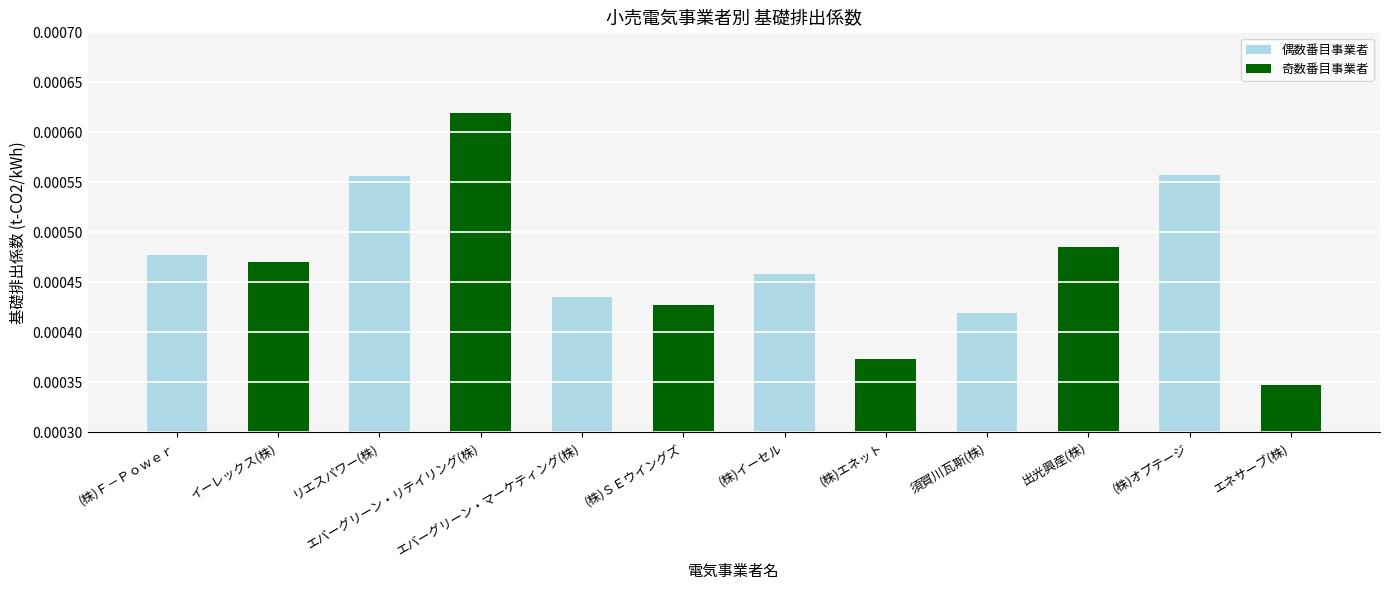

At which category does the chart reach its minimum across all series?

エネサーブ(株)